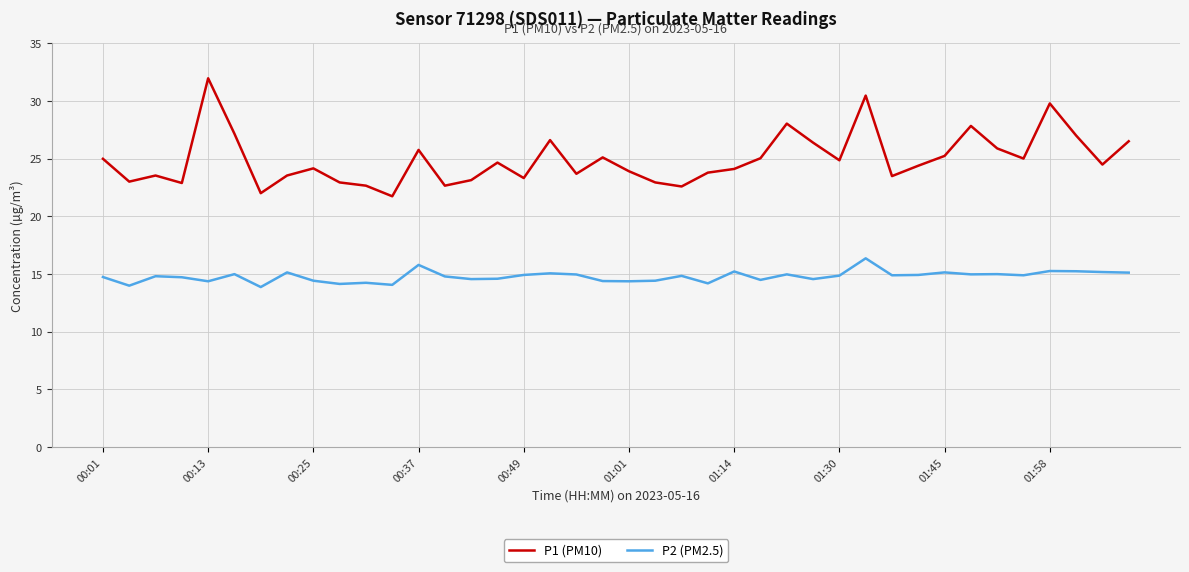

What is the maximum value shown in the chart?

32.0